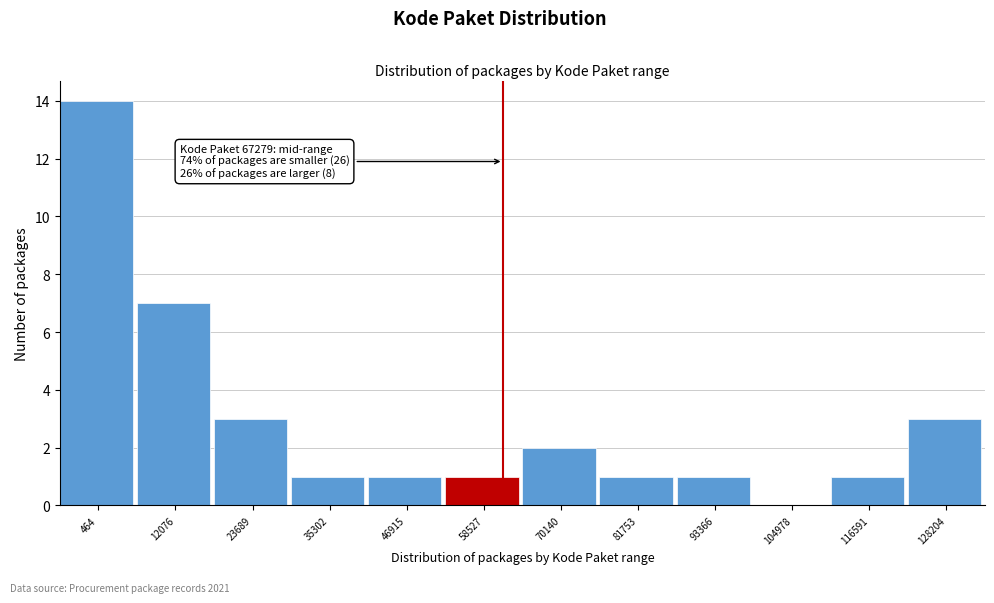

Reading left to right, what are all the values shown in this chart?

464=14	12076=7	23689=3	35302=1	46915=1	58527=1	70140=2	81753=1	93366=1	104978=0	116591=1	128204=3